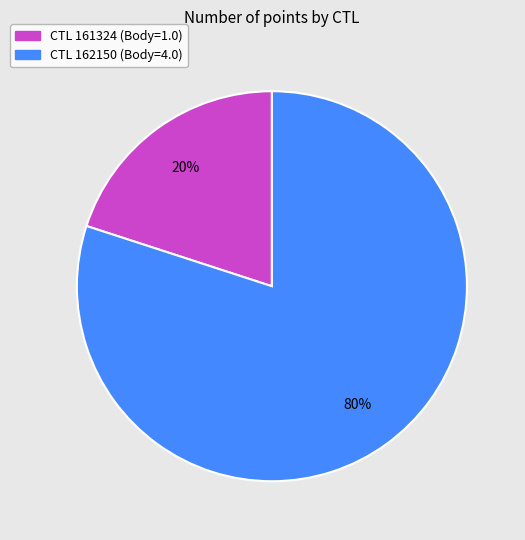

Is there any slice that represents more than half of the pie?

Yes